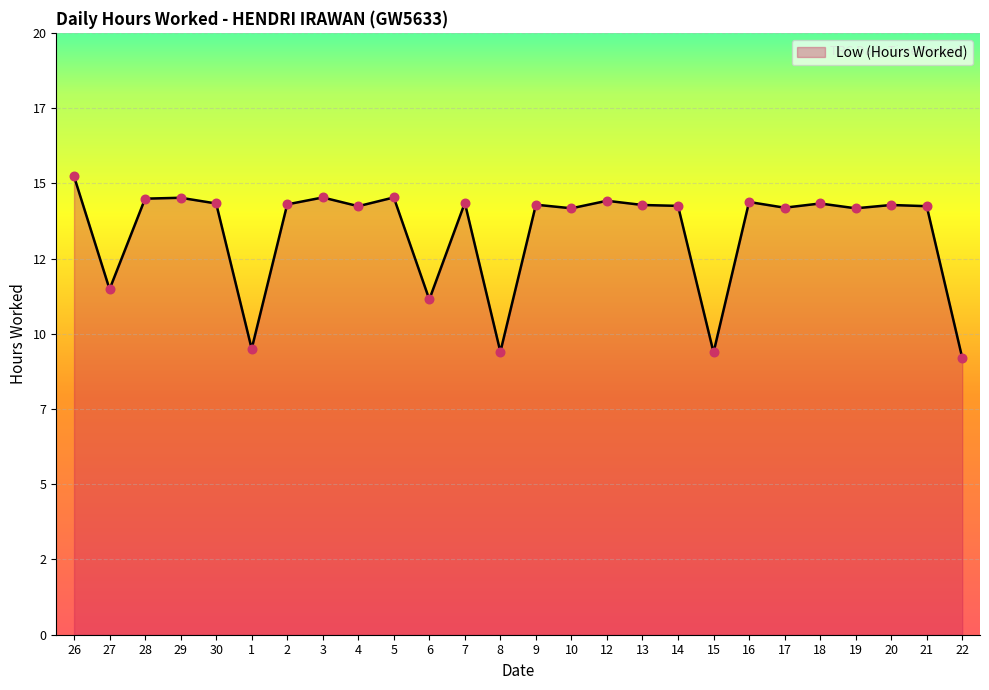

What is the change in value from 26 to 19?

-1.1